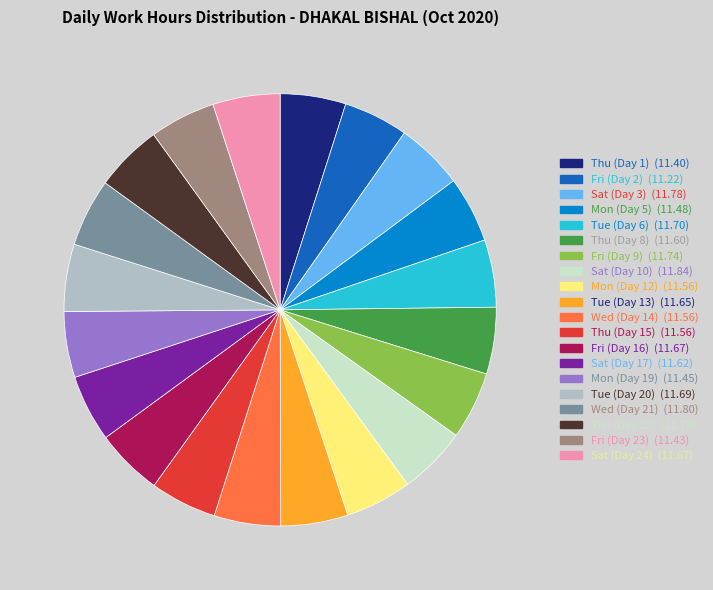

Is it true that Fri (Day 9) is 5% of the pie?

True